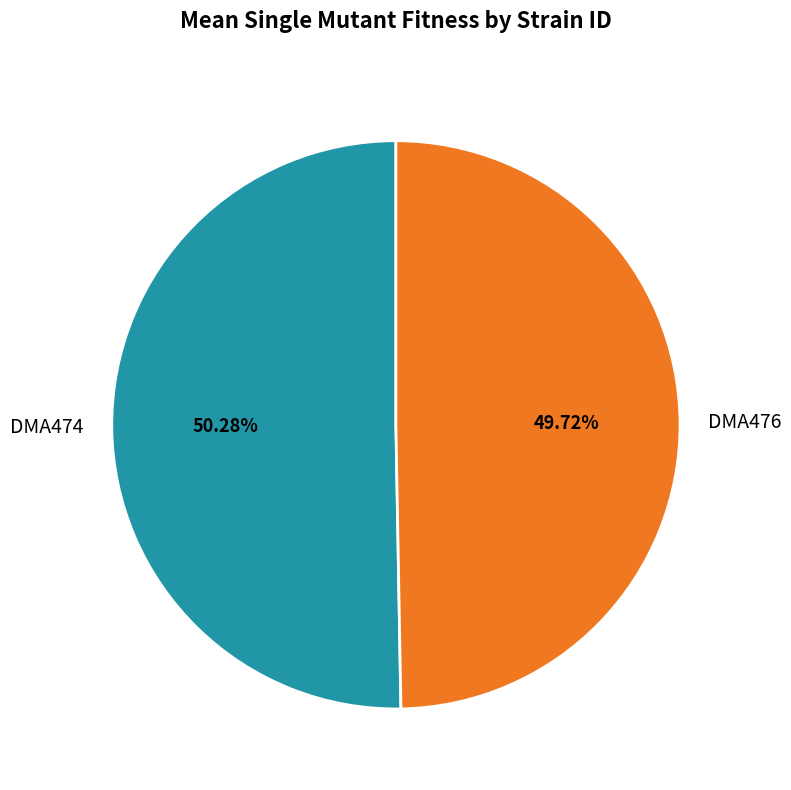

Which category has the smallest portion of the pie?

DMA476